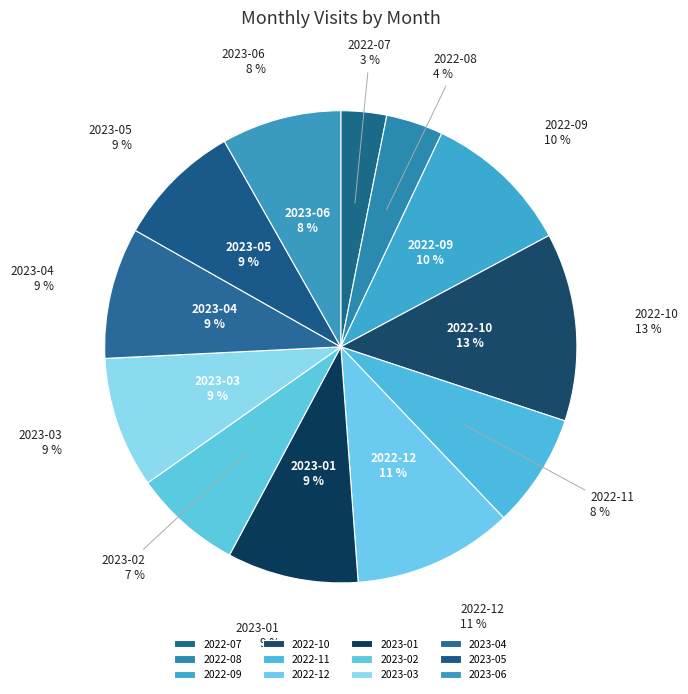

Which category has the smallest portion of the pie?

2022-07